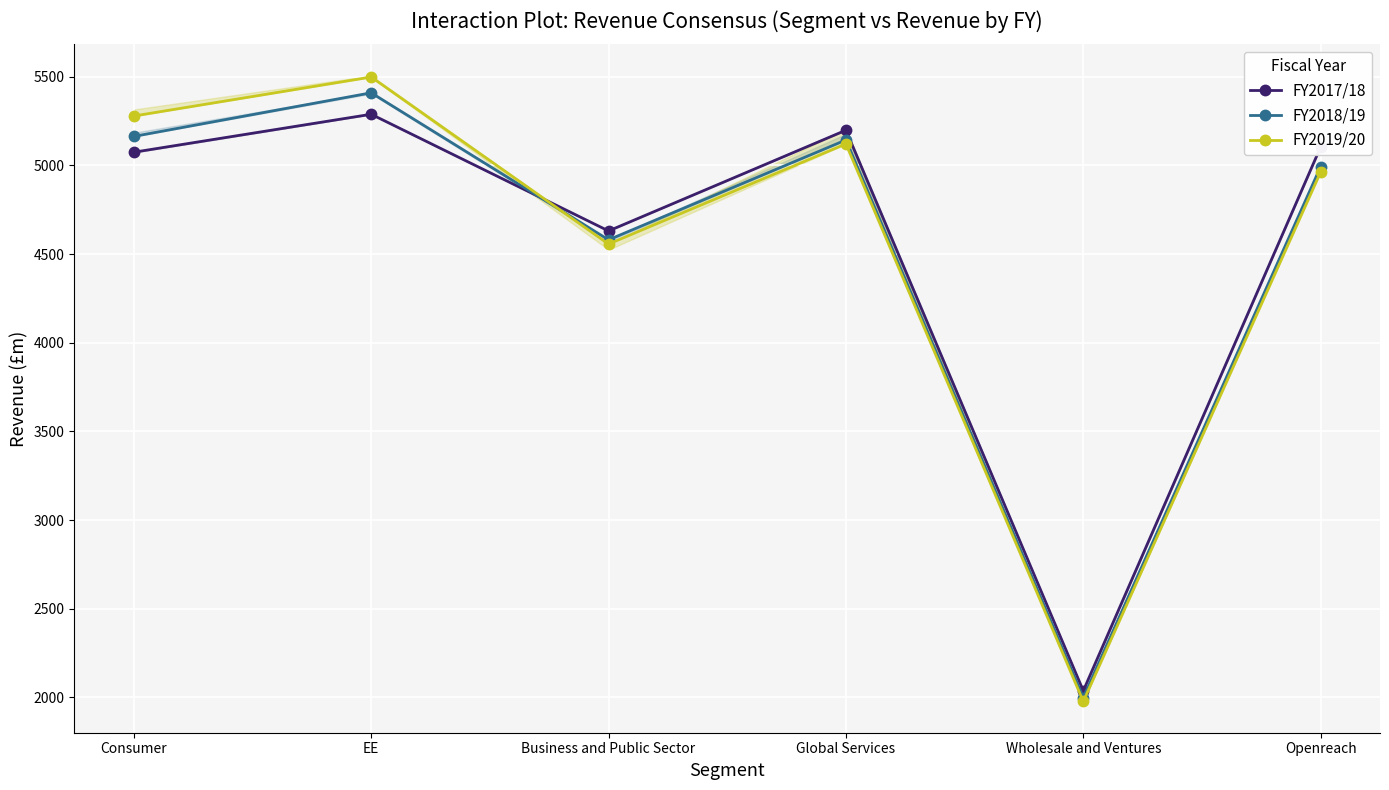

What is the label of the 2nd point from the right?

Wholesale and Ventures